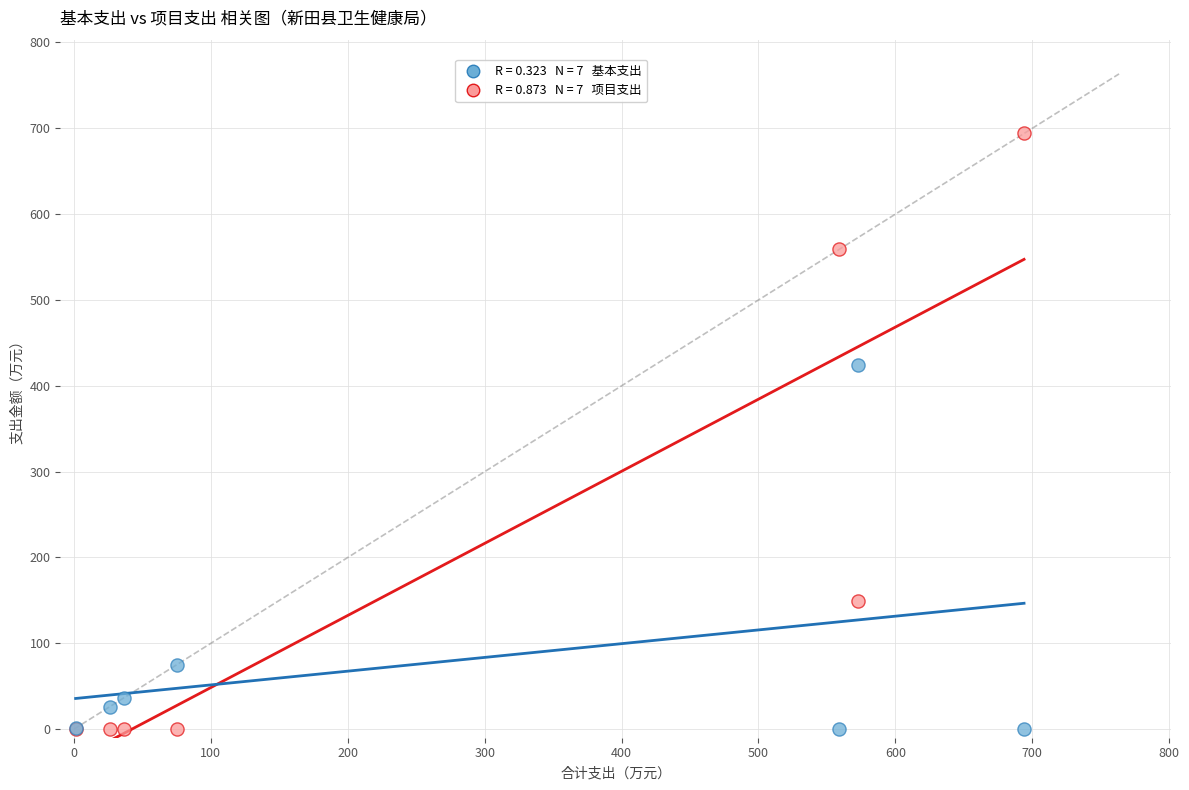

Across all series, what Y value is closest to 347?

424.2